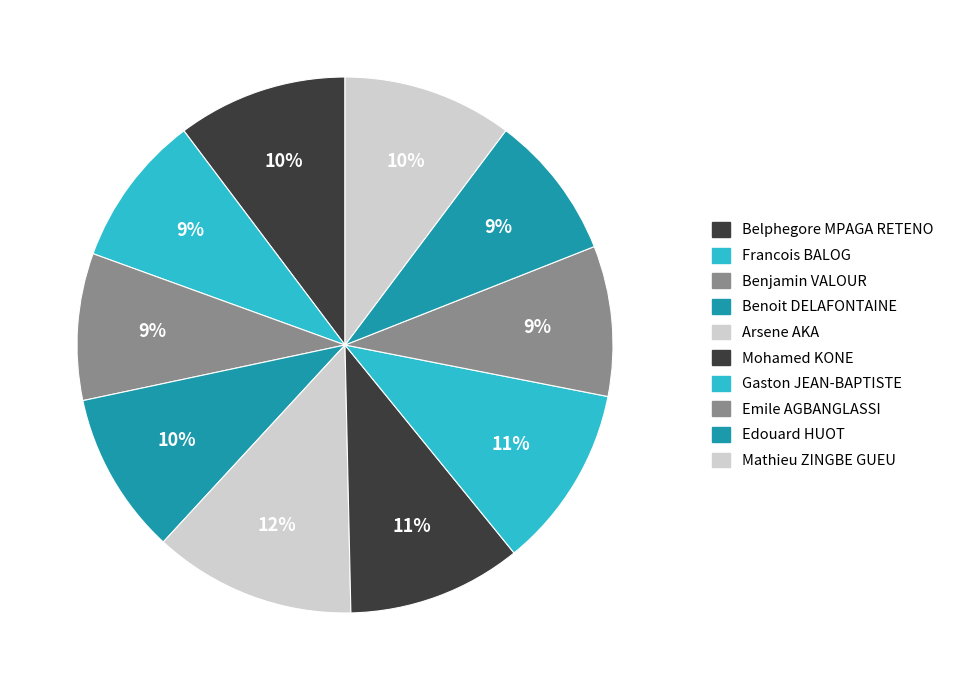

What is the total percentage of Emile AGBANGLASSI and Gaston JEAN-BAPTISTE?

20.1%